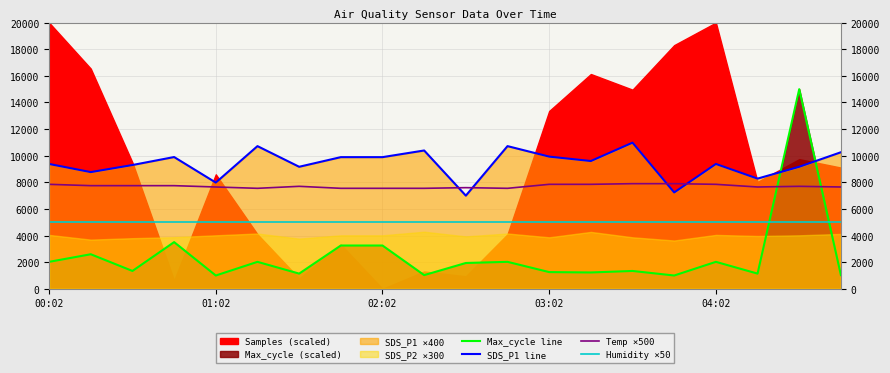

What is the sum of the Max_cycle line values at 6 and 17?

2285.1